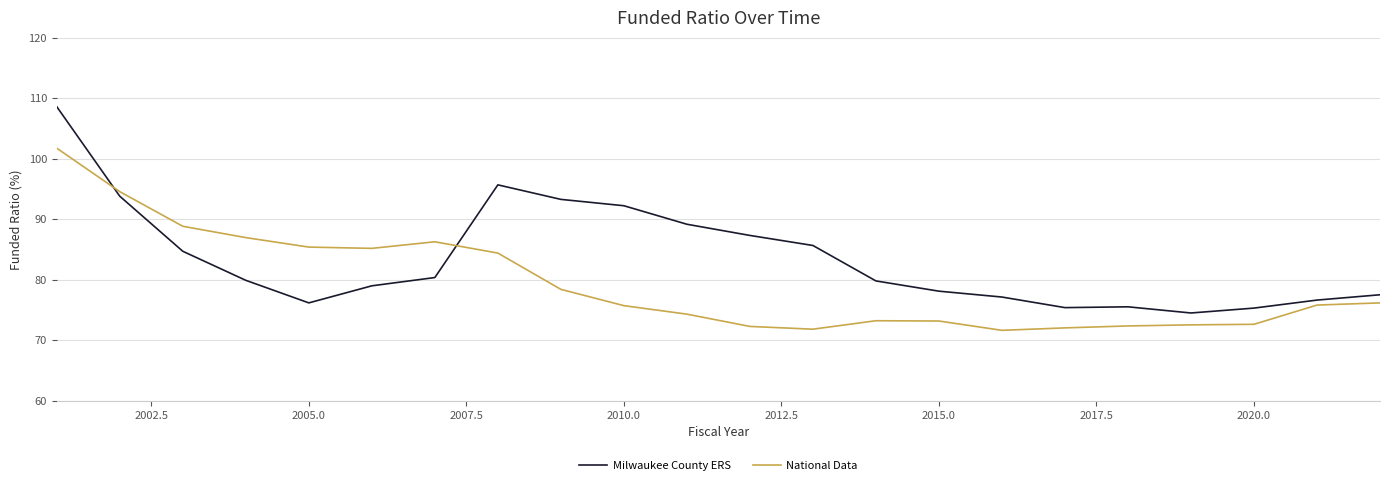

How many distinct data groups are displayed?

2